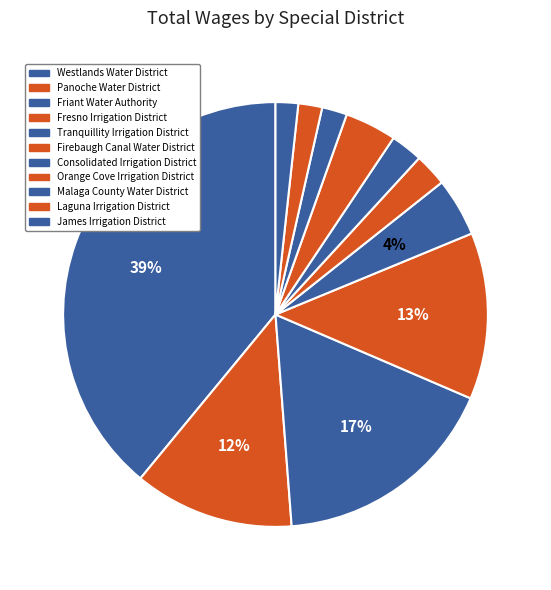

Is the sum of Orange Cove Irrigation District and Panoche Water District greater than half?

No